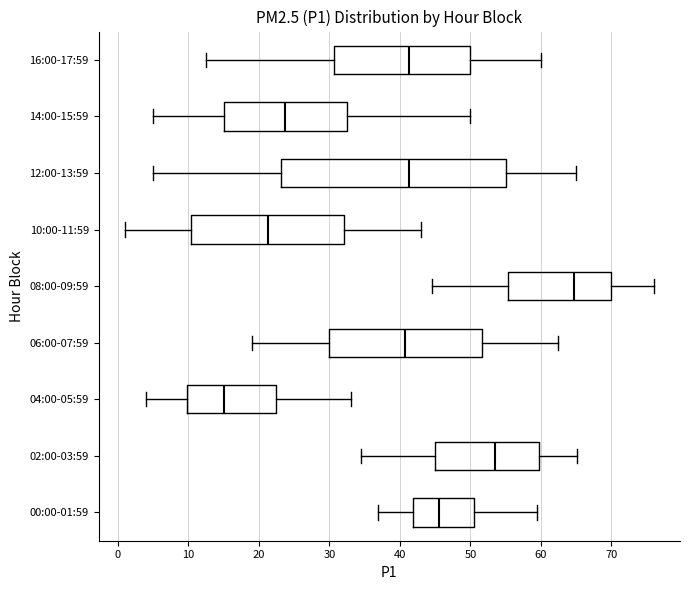

Which box's median line is the furthest to the right?

08:00-09:59